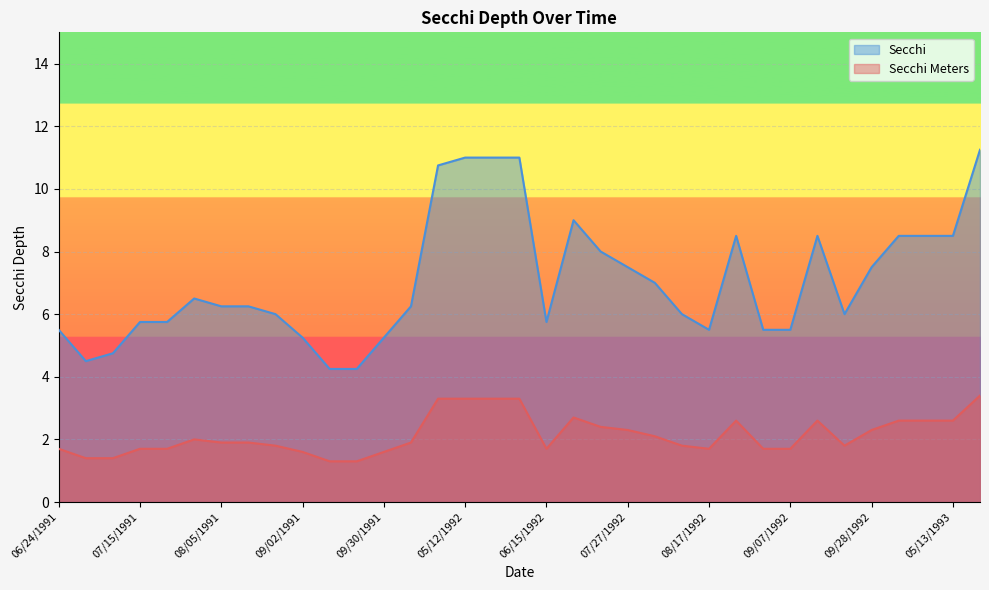

How many lines are shown in the chart?

2